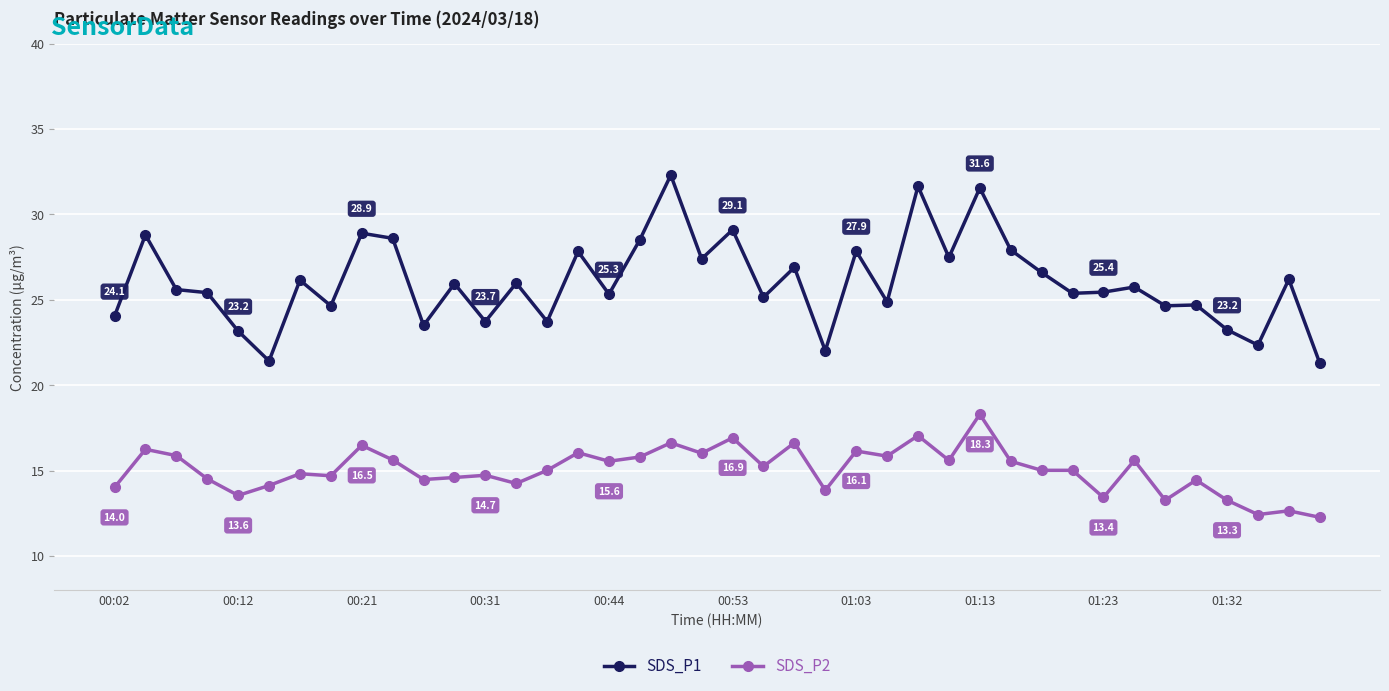

At how many categories does at least one series exceed 17?

40